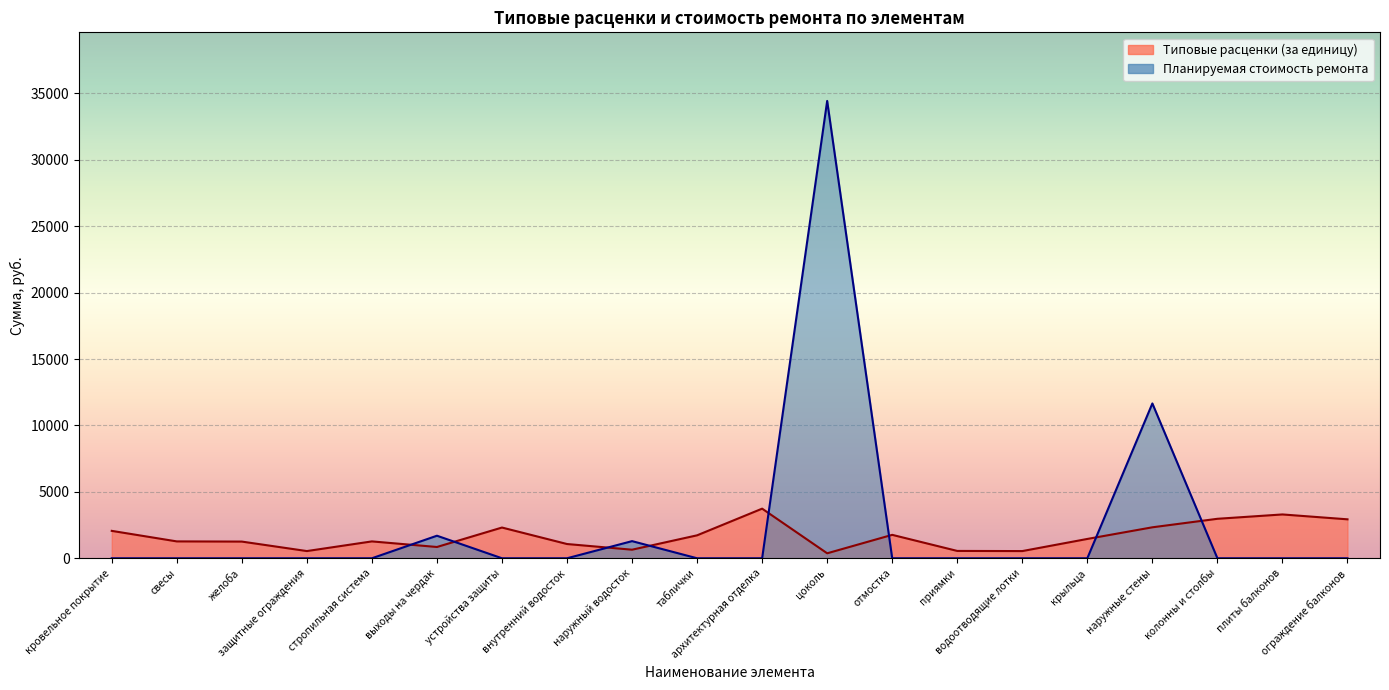

How many interior local valleys does the Типовые расценки (за единицу) series have?

5